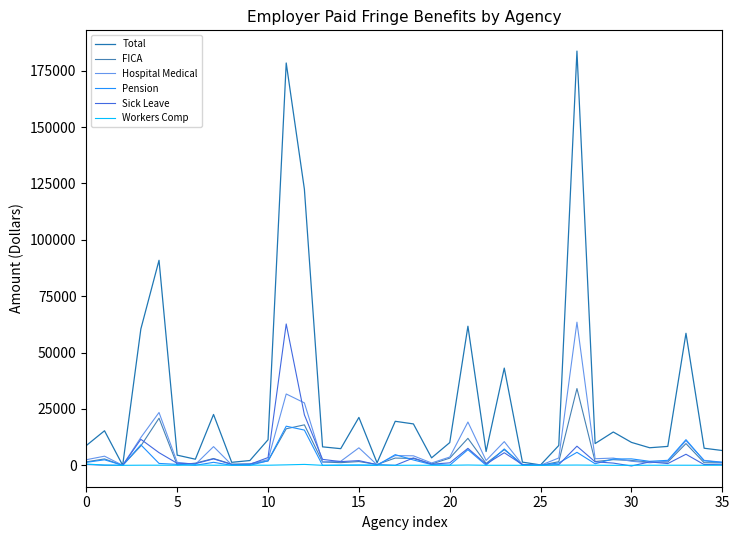

Which series has the widest spread of values?

Total